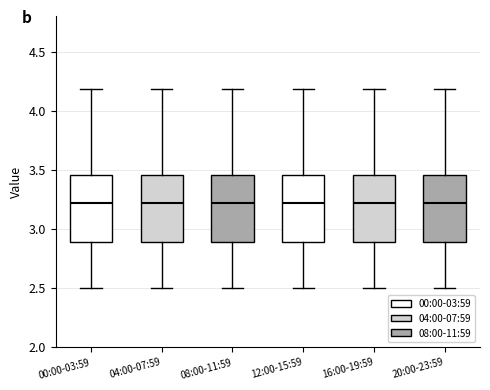

Reading left to right, transcribe this box plot: for each box, give where its median line is, the range the box spans, and where its two whiskers end, as read against the y-axis. The values are not printed on the chart, so give them approximately, as read against the axis.

00:00-03:59: median 3.20, box 2.90 to 3.45, whiskers 2.50 to 4.20
04:00-07:59: median 3.20, box 2.90 to 3.45, whiskers 2.50 to 4.20
08:00-11:59: median 3.20, box 2.90 to 3.45, whiskers 2.50 to 4.20
12:00-15:59: median 3.20, box 2.90 to 3.45, whiskers 2.50 to 4.20
16:00-19:59: median 3.20, box 2.90 to 3.45, whiskers 2.50 to 4.20
20:00-23:59: median 3.20, box 2.90 to 3.45, whiskers 2.50 to 4.20